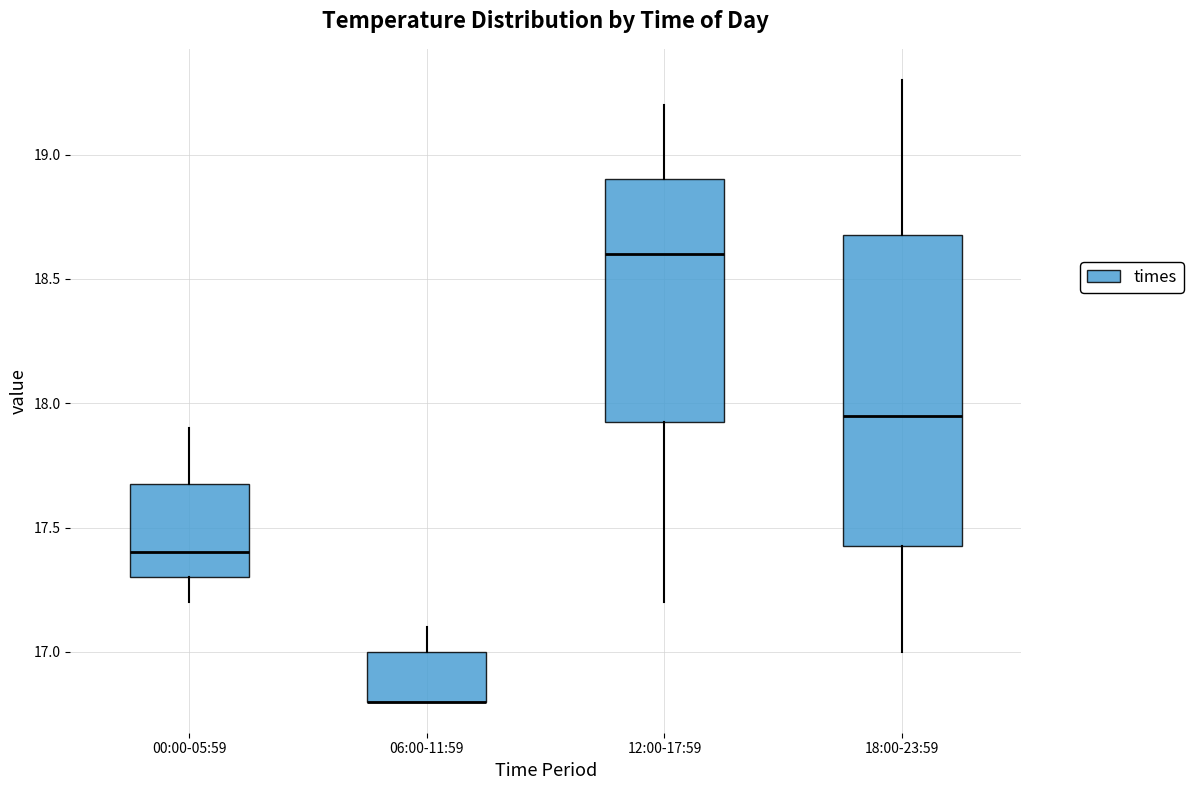

Reading left to right, read every box against the y-axis: the position of its median line, the range the box covers, and the ends of its whiskers. The values are not printed on the chart, so give them approximately, as read against the axis.

00:00-05:59: median 17.40, box 17.30 to 17.70, whiskers 17.20 to 17.90
06:00-11:59: median 16.80 (drawn on the box's lower edge), box 16.80 to 17.00, whiskers 16.80 to 17.10
12:00-17:59: median 18.60, box 17.95 to 18.90, whiskers 17.20 to 19.20
18:00-23:59: median 17.95, box 17.45 to 18.70, whiskers 17.00 to 19.30